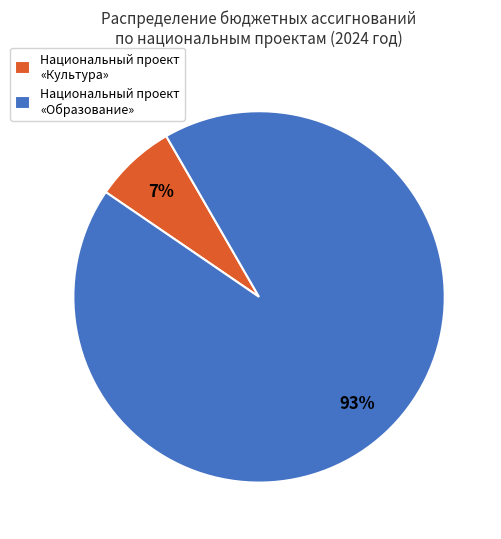

What percentage is the Национальный проект «Культура» slice, to the nearest percent?

7%